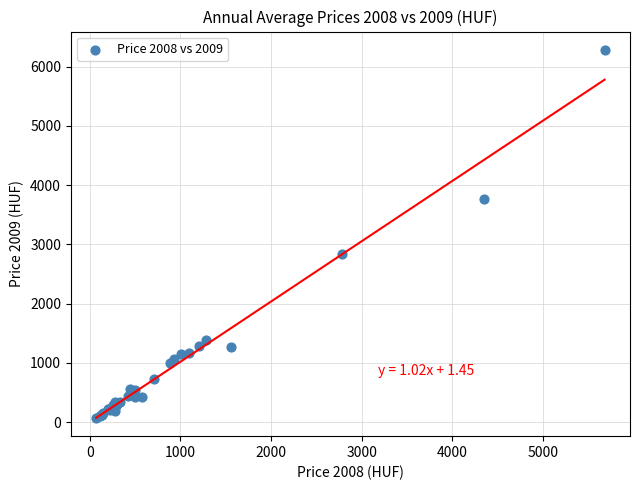

What Y value in the scatter plot is closest to 3178?

2840